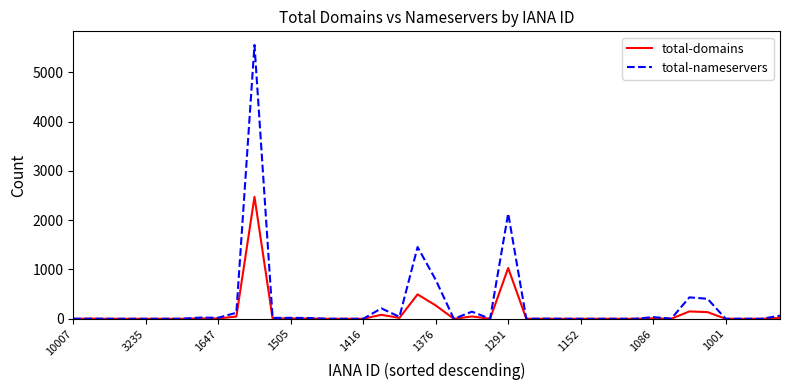

Rank the series by their maximum value, from lowest to highest.

total-domains, total-nameservers